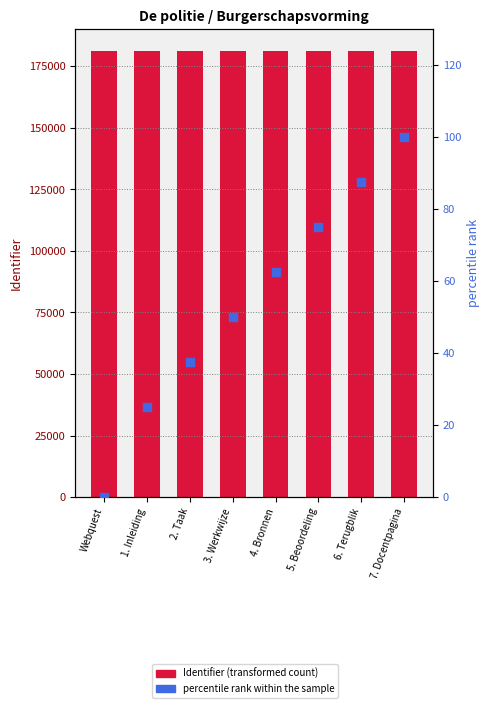

What are all the series names shown in the legend?

Identifier, percentile rank within the sample